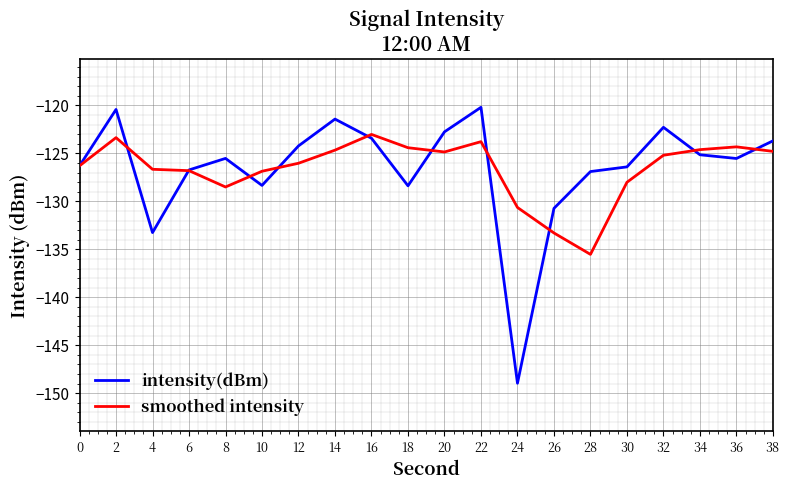

What are all the series names shown in the legend?

intensity(dBm), smoothed intensity